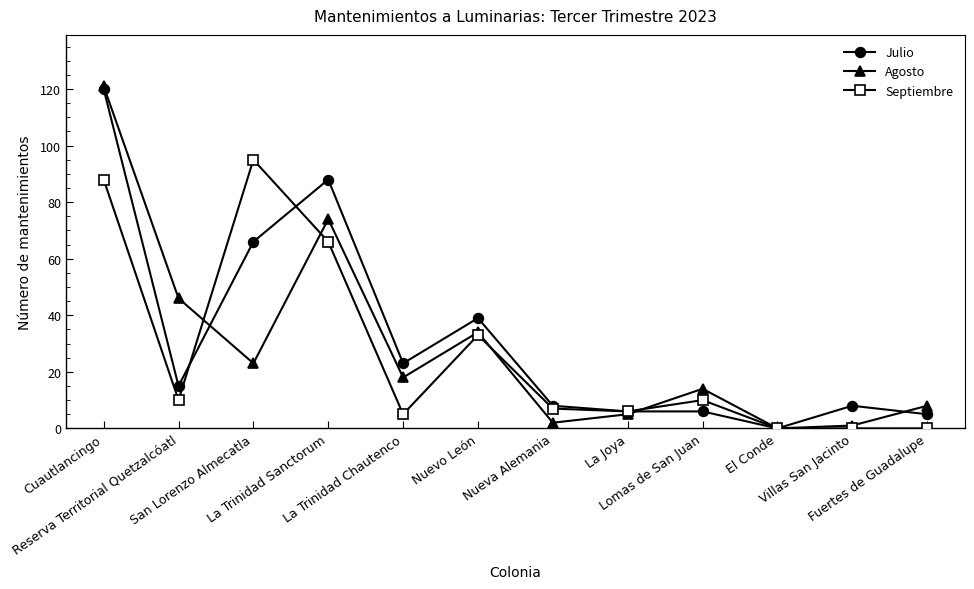

What is the maximum value shown in the chart?

121